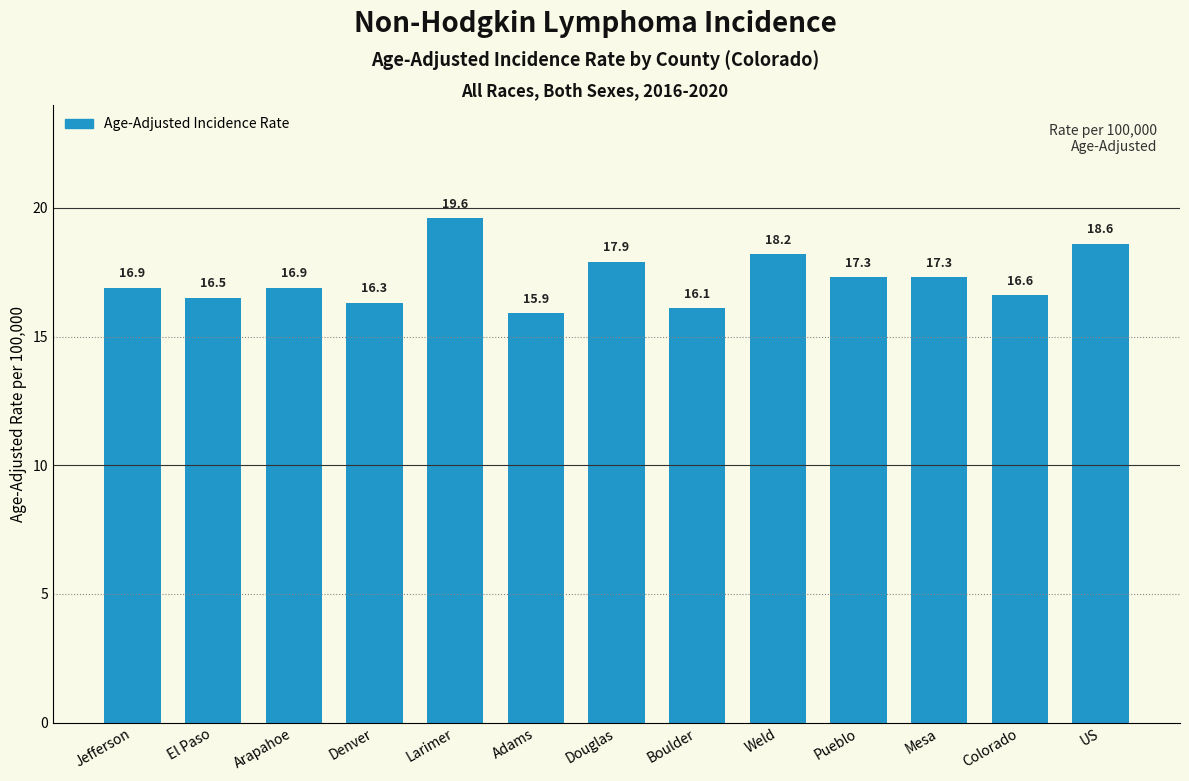

Reading right to left, transcribe all the data shown in this chart.

US=18.6	Colorado=16.6	Mesa=17.3	Pueblo=17.3	Weld=18.2	Boulder=16.1	Douglas=17.9	Adams=15.9	Larimer=19.6	Denver=16.3	Arapahoe=16.9	El Paso=16.5	Jefferson=16.9